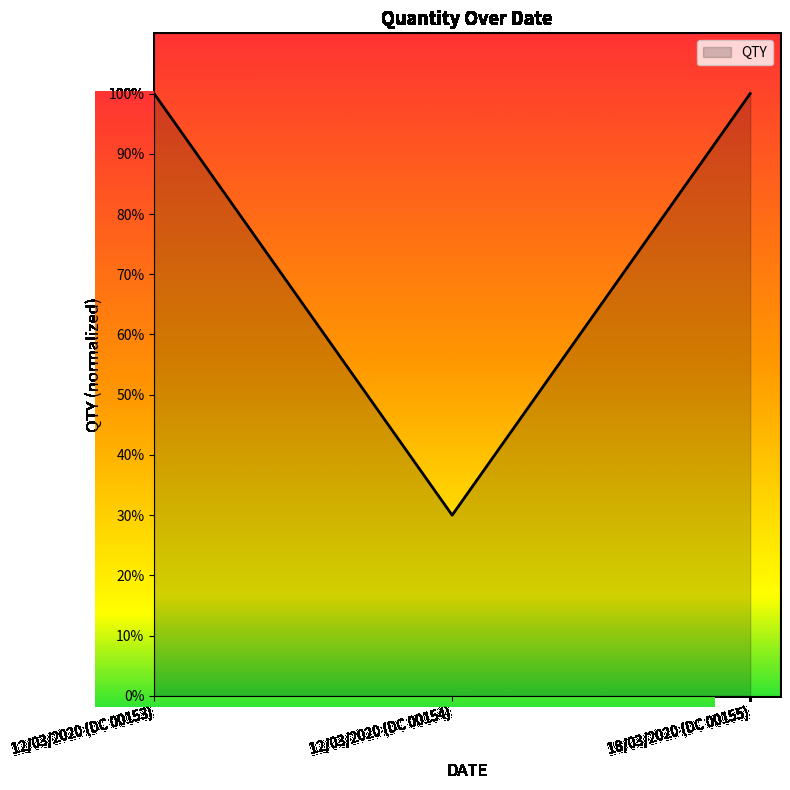

Reading left to right, what are all the values shown in this chart?

1.0	0.3	1.0